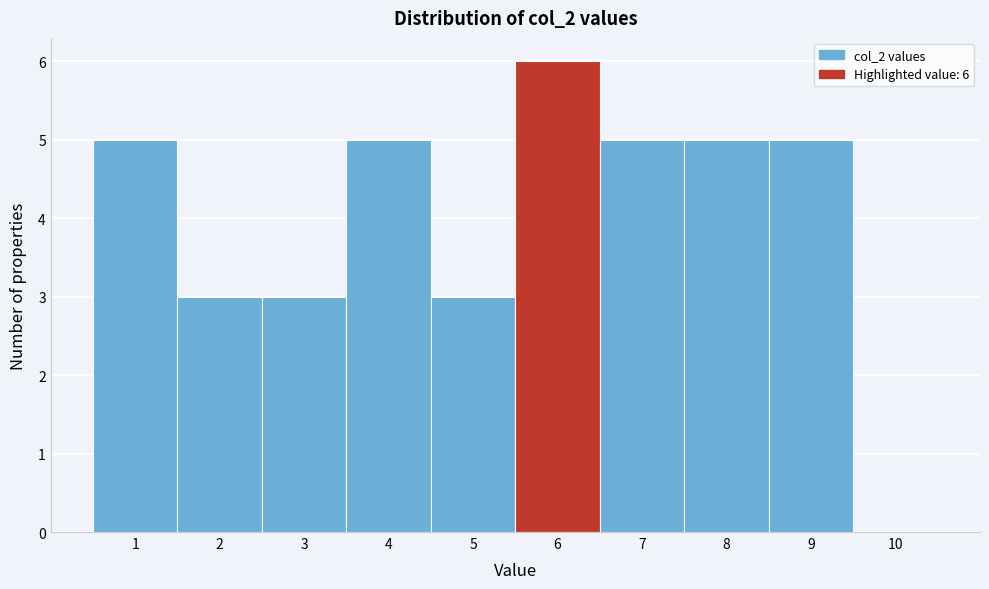

Over which range of the x-axis is the bar tallest?

5.5 to 6.5